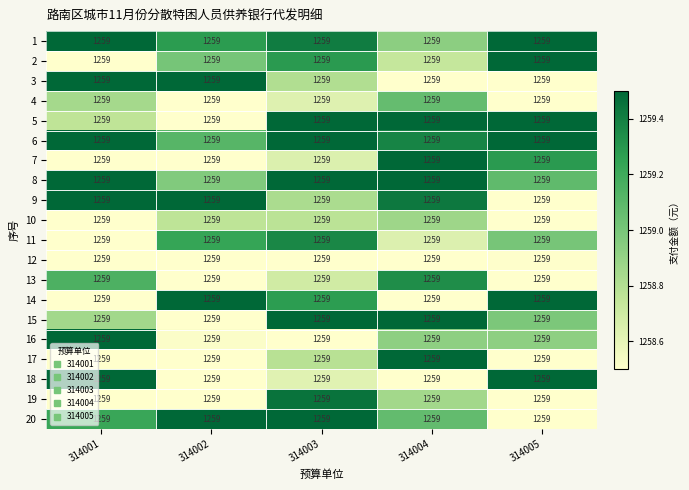

What is the sum of all row_13 values?

6295.6